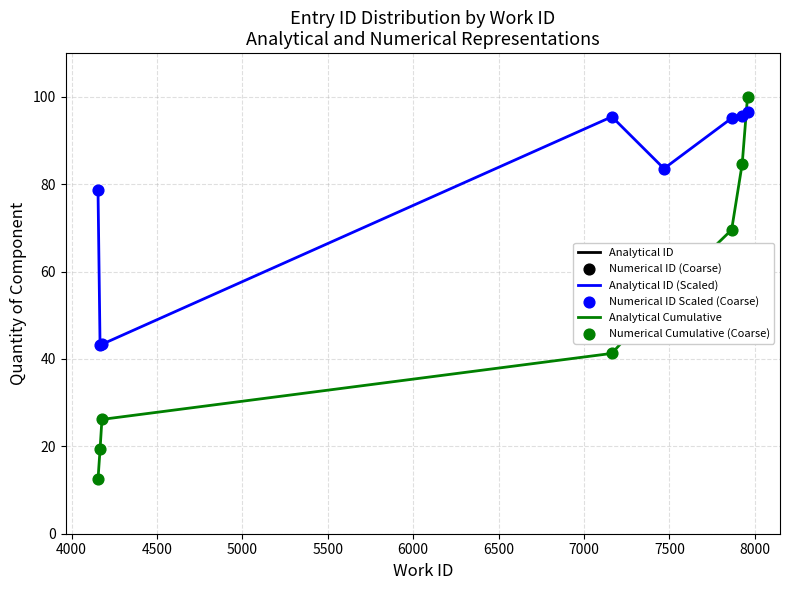

Which series has the largest total across all categories?

Analytical ID